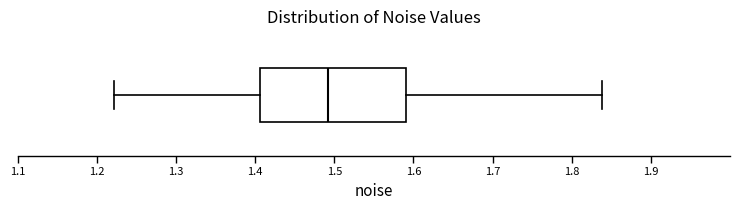

Where does the median line of the box sit on the x-axis? The values are not printed on the chart, so give them approximately, as read against the axis.

1.49